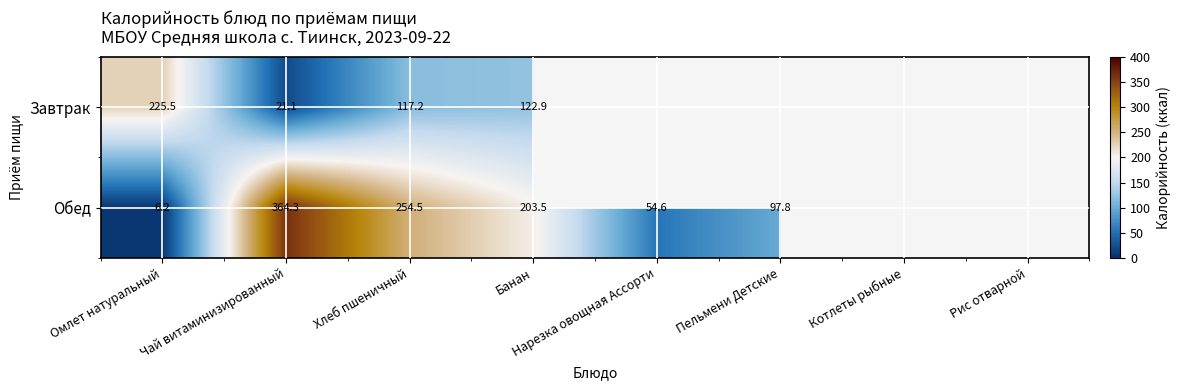

What is the difference between the highest and lowest values at Банан?

80.6